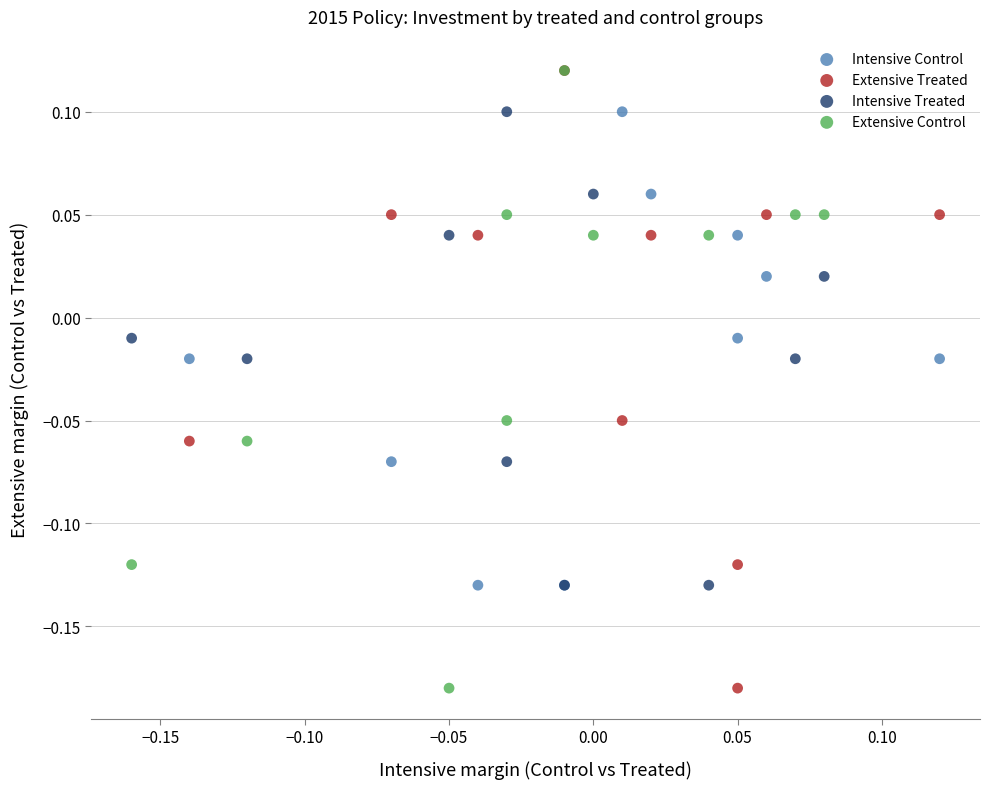

What are all the series names shown in the legend?

Intensive Control, Extensive Treated, Intensive Treated, Extensive Control